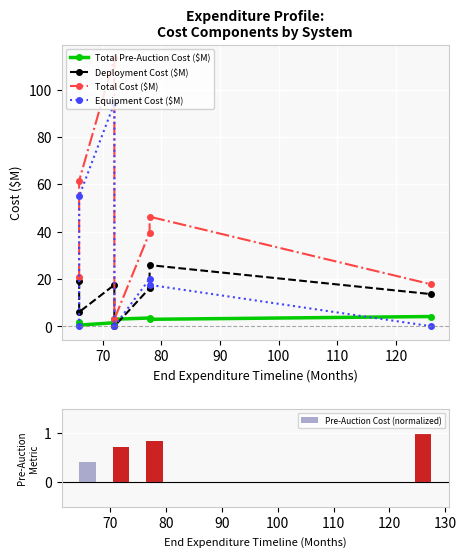

List the series in order of their peak value, highest first.

Total Cost ($M), Equipment Cost ($M), Deployment Cost ($M), Total Pre-Auction Cost ($M), Pre-Auction Cost (normalized)